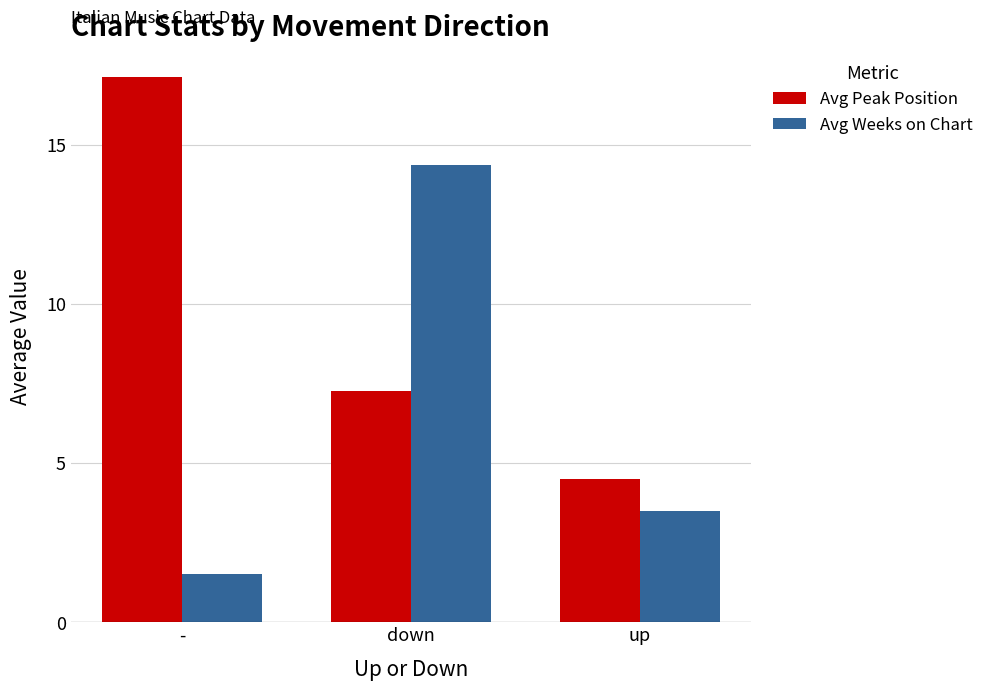

Reading right to left, what are all the values shown in this chart?

Avg Peak Position: 4.5	7.3	17.1
Avg Weeks on Chart: 3.5	14.4	1.5